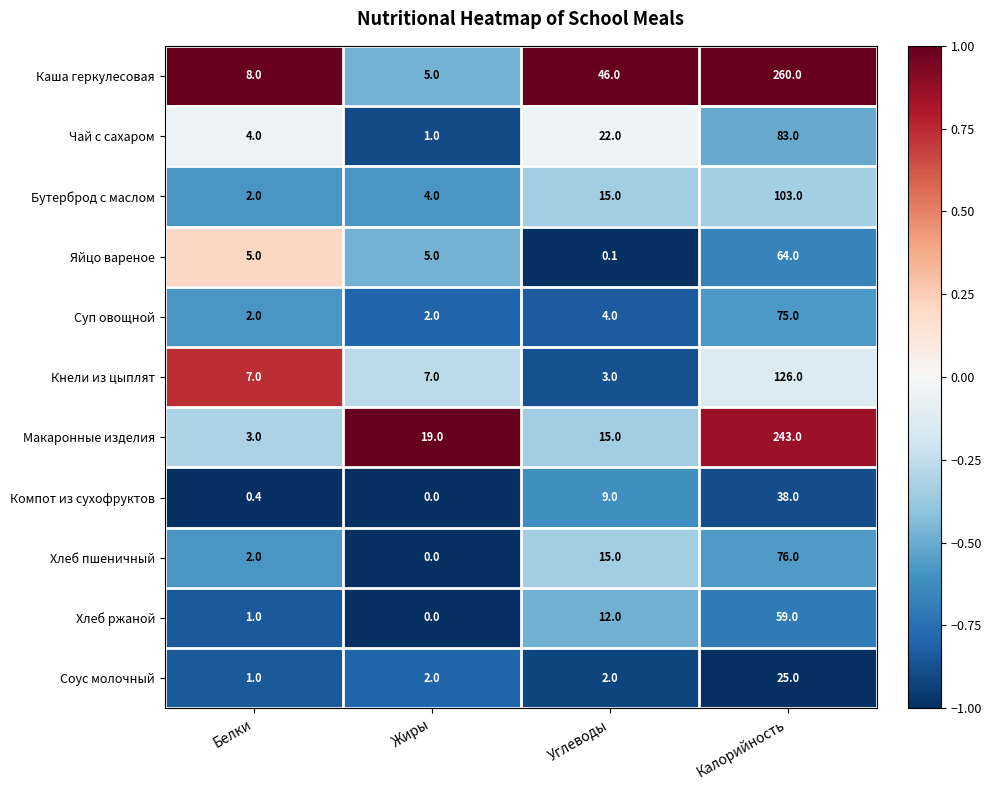

Which category has the lowest value across all series?

Жиры